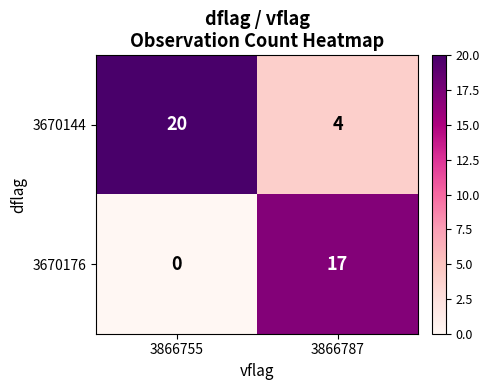

Reading right to left, transcribe all the data shown in this chart.

3670144: 3866787=4	3866755=20
3670176: 3866787=17	3866755=0